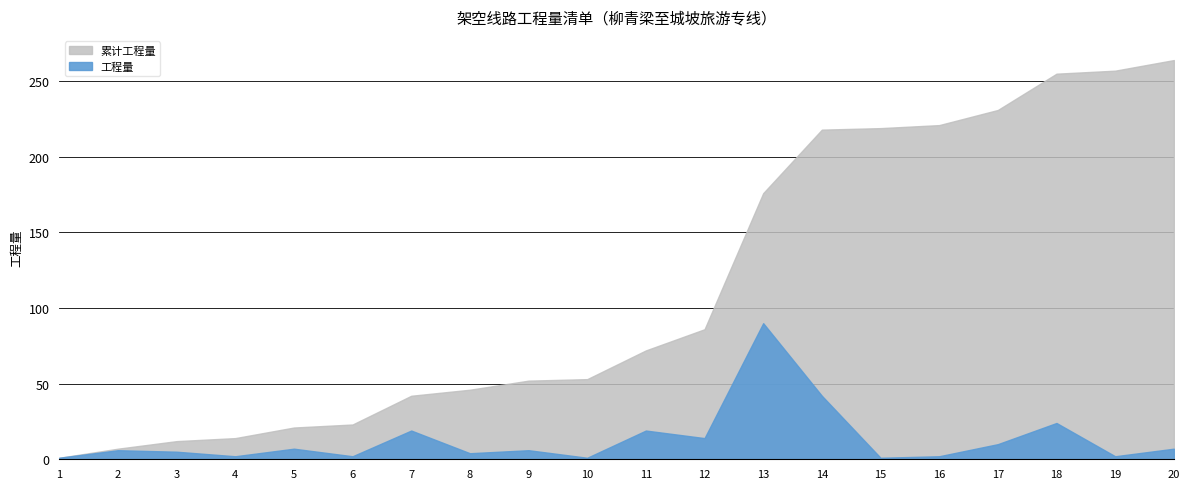

Reading right to left, what are all the values shown in this chart?

工程量: 20=7	19=2	18=24	17=10	16=2	15=1	14=42	13=90	12=14	11=19	10=1	9=6	8=4	7=19	6=2	5=7	4=2	3=5	2=6	1=1
累计工程量: 20=264	19=257	18=255	17=231	16=221	15=219	14=218	13=176	12=86	11=72	10=53	9=52	8=46	7=42	6=23	5=21	4=14	3=12	2=7	1=1